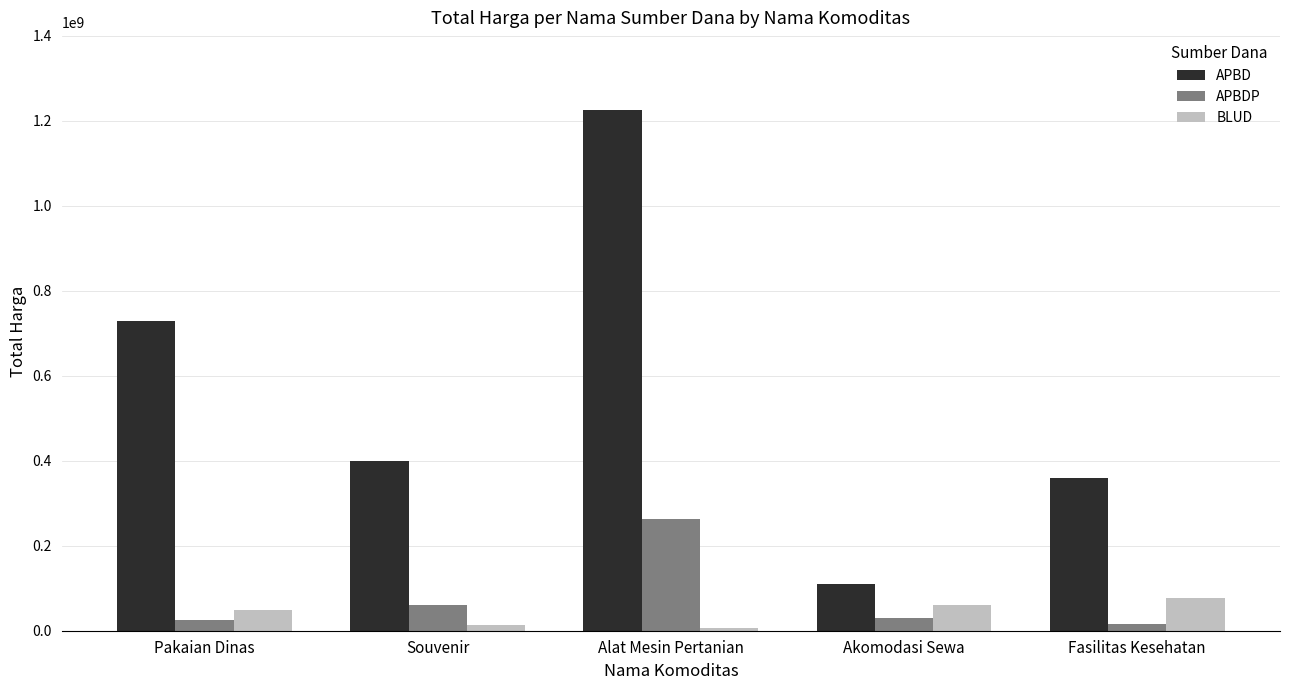

Which series has the largest total across all categories?

APBD